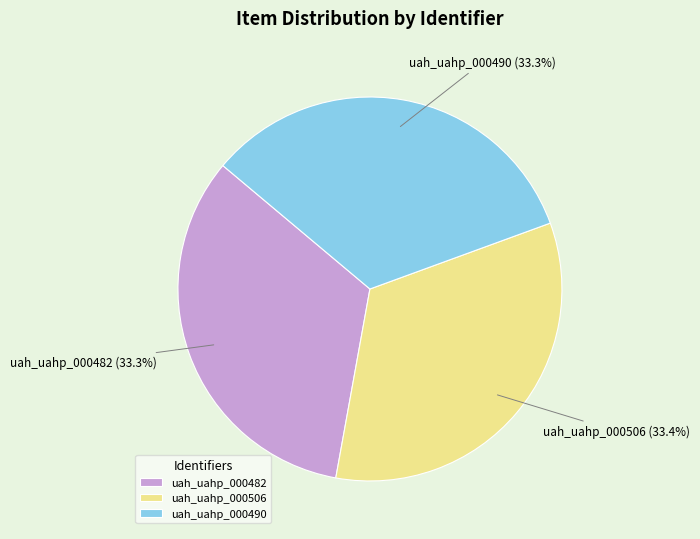

How many segments does this pie chart have?

3